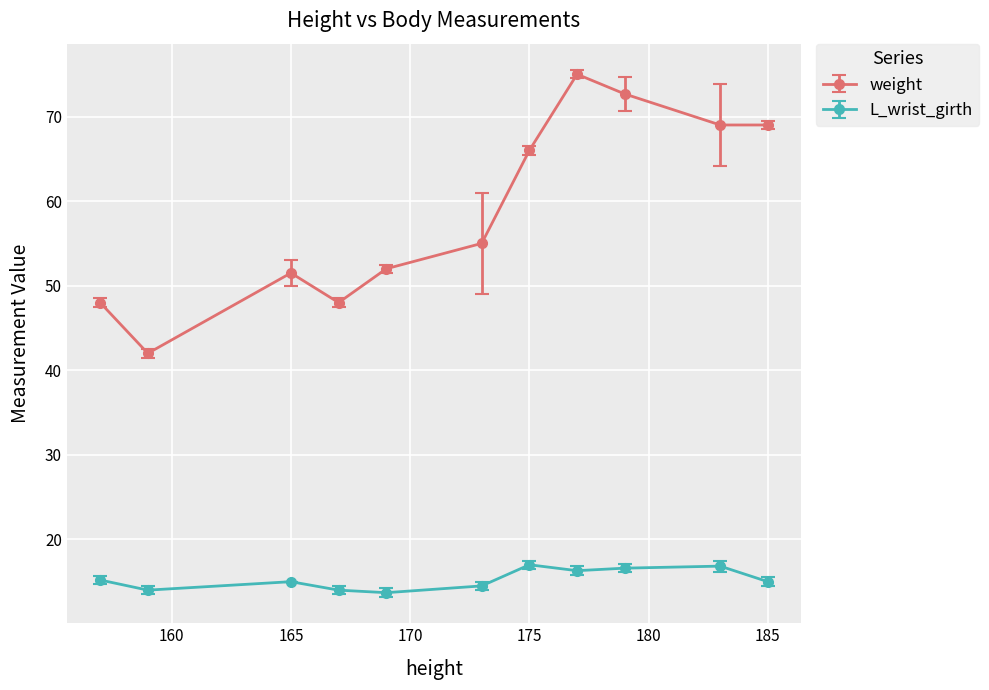

Which series has the widest spread of values?

weight